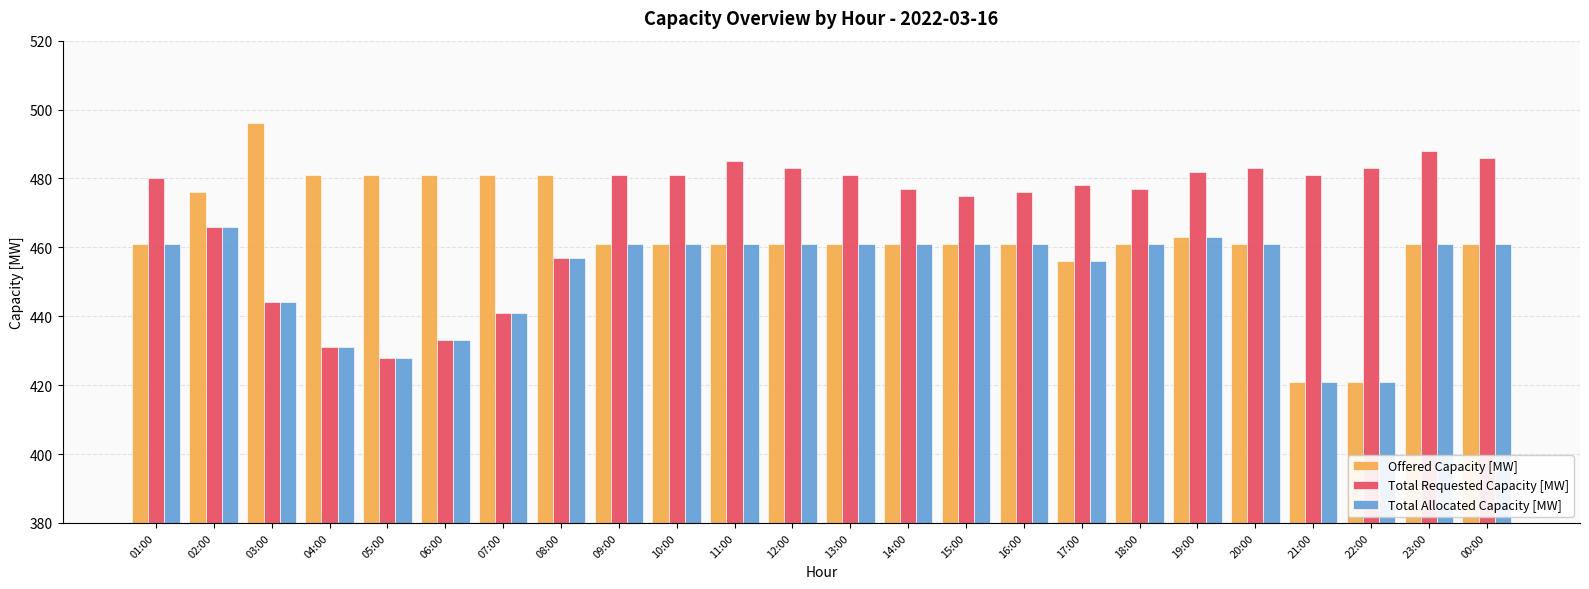

What is the smallest value displayed?

421